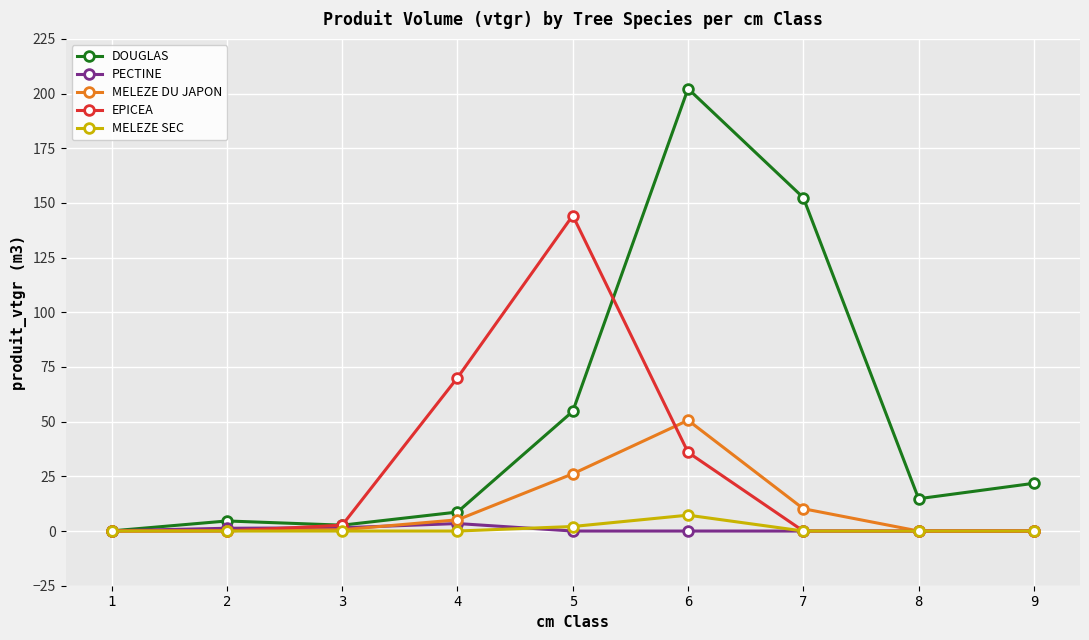

At which label does EPICEA reach its peak?

5